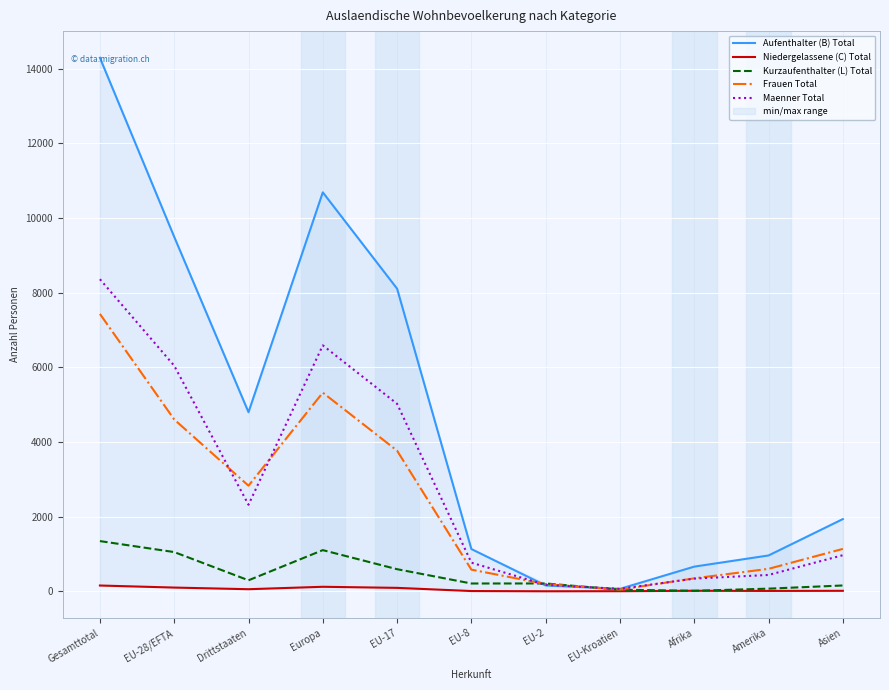

Is this an area chart (filled region under the line)?

No